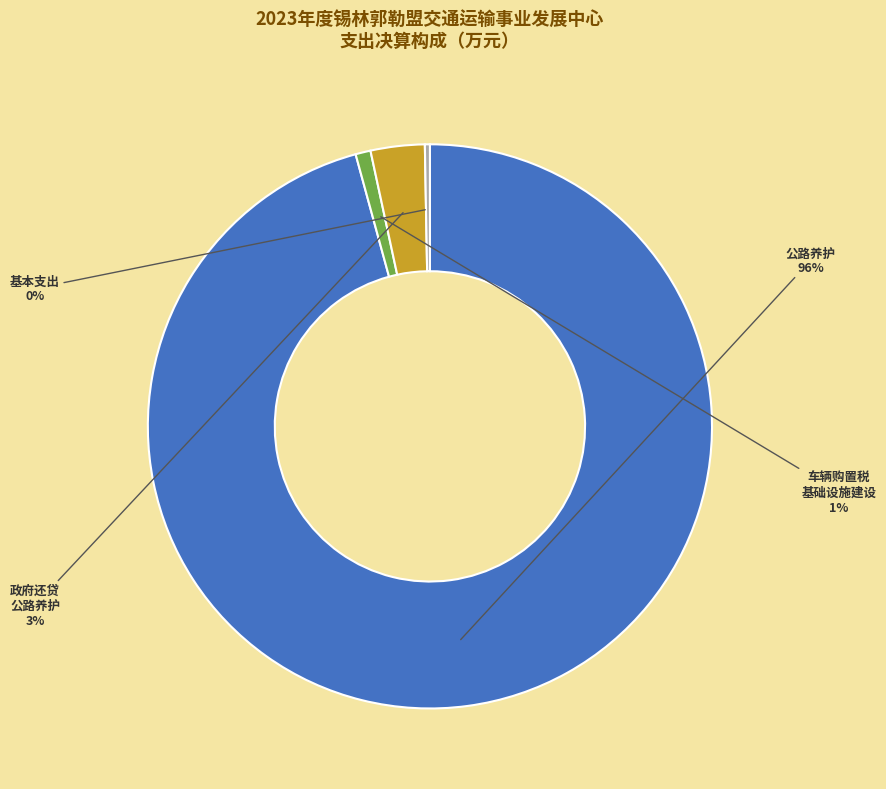

What percentage is the 车辆购置税 基础设施建设 slice, to the nearest percent?

1%